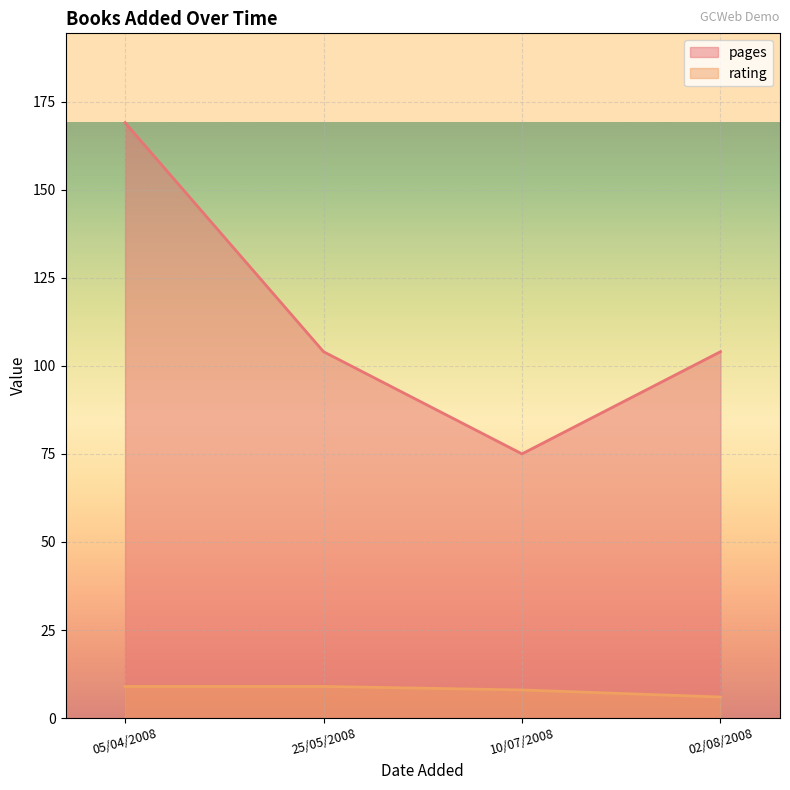

Which series has the largest total across all categories?

pages